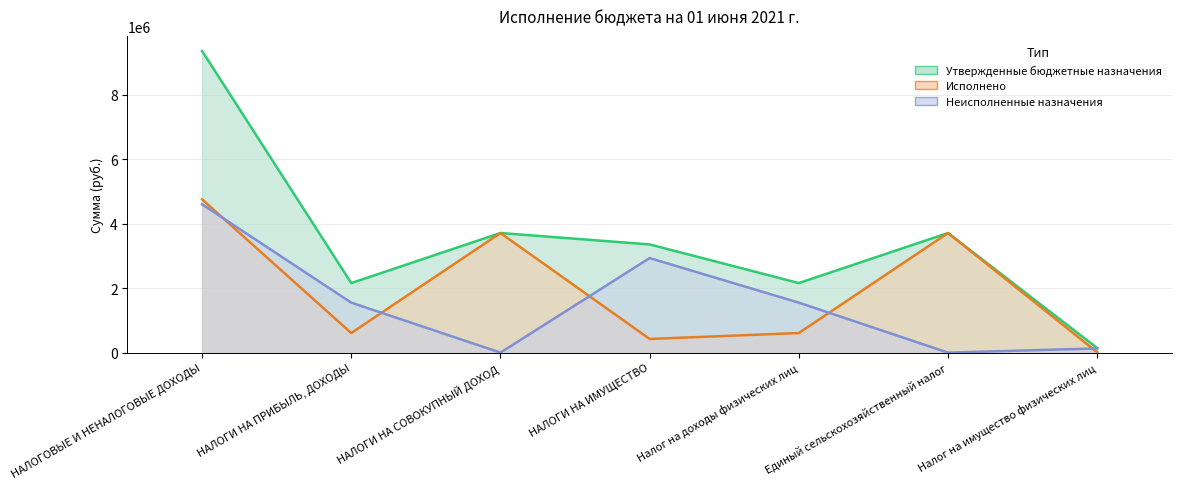

After their last crossing, which series has the higher values: Исполнено or Утвержденные бюджетные назначения?

Утвержденные бюджетные назначения